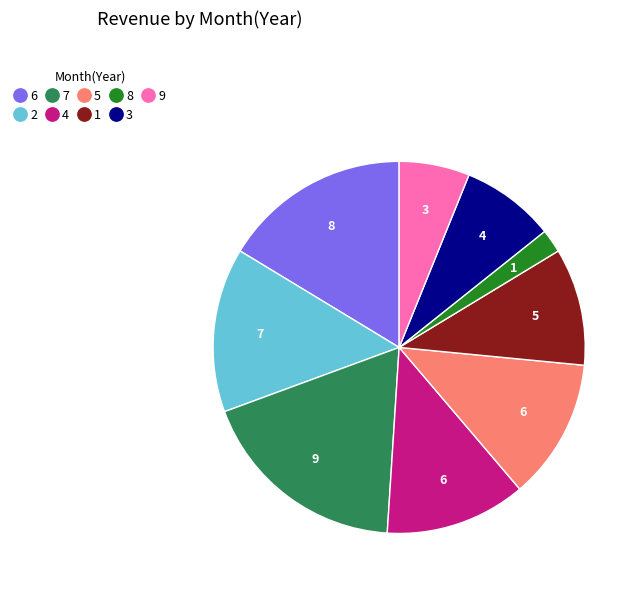

Is there a majority slice in this chart?

No